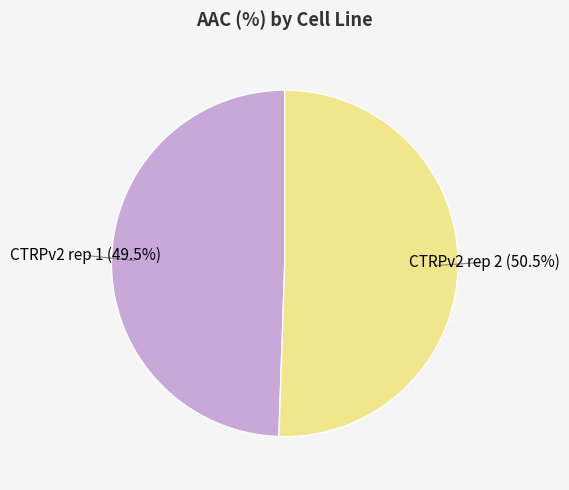

Is there any slice that represents more than half of the pie?

Yes